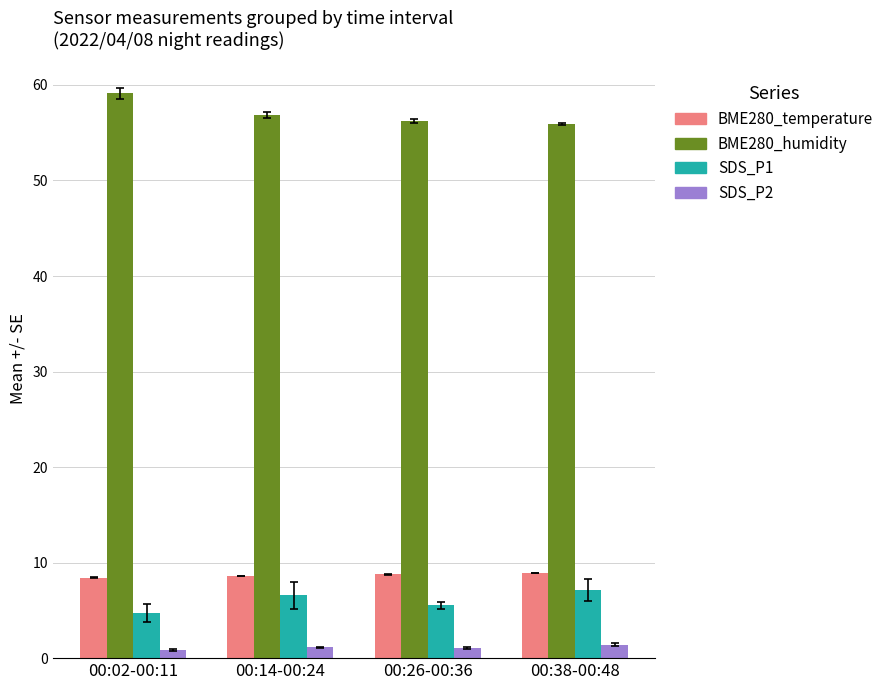

List the series in order of their peak value, highest first.

BME280_humidity, BME280_temperature, SDS_P1, SDS_P2